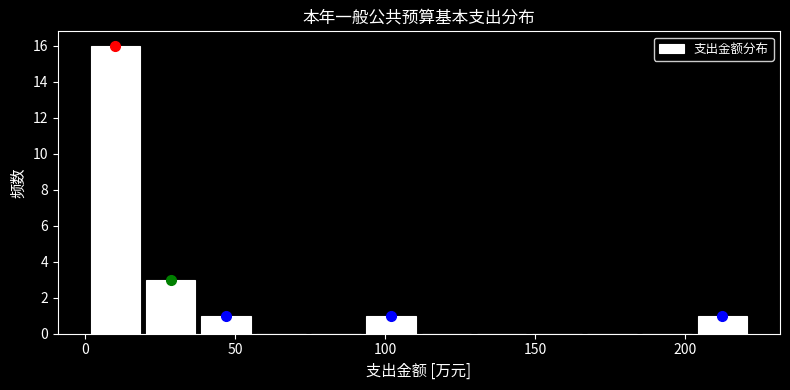

Read against the x-axis, roughly where is the centre of the tallest bar?

10